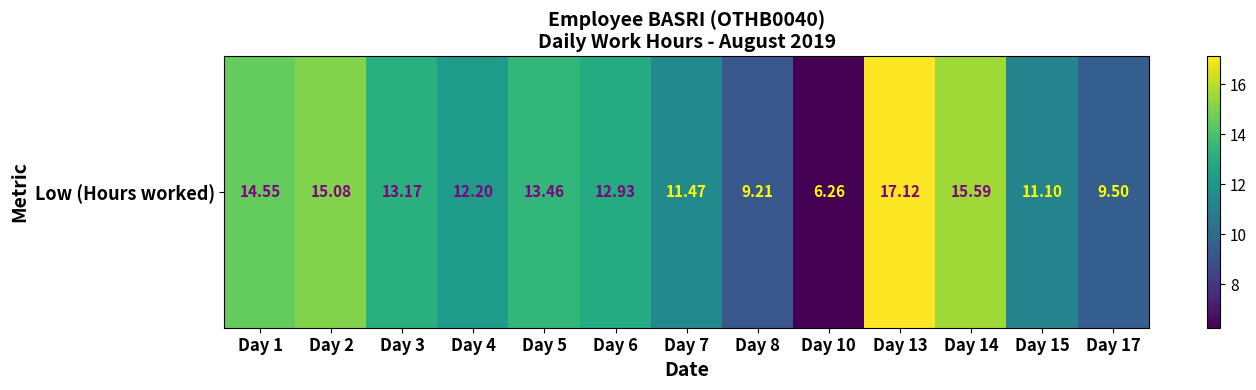

Reading left to right, extract all data points from this chart.

14.6	15.1	13.2	12.2	13.5	12.9	11.5	9.2	6.3	17.1	15.6	11.1	9.5